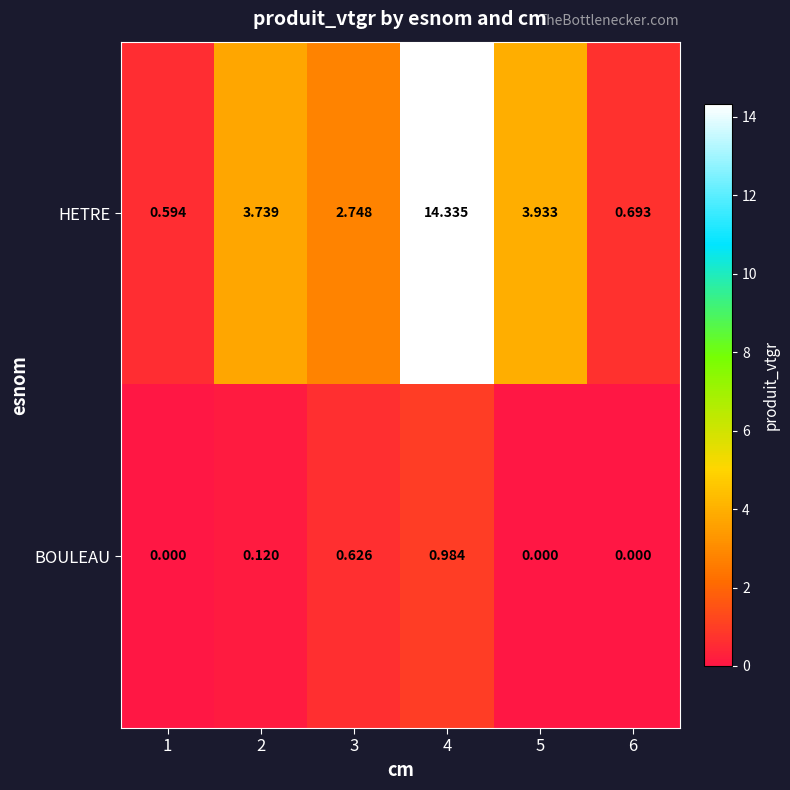

List the series in order of their peak value, highest first.

HETRE, BOULEAU